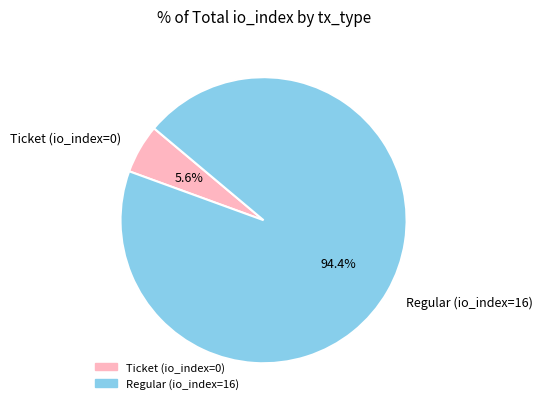

What is the smallest slice in the pie chart?

Ticket (io_index=0)